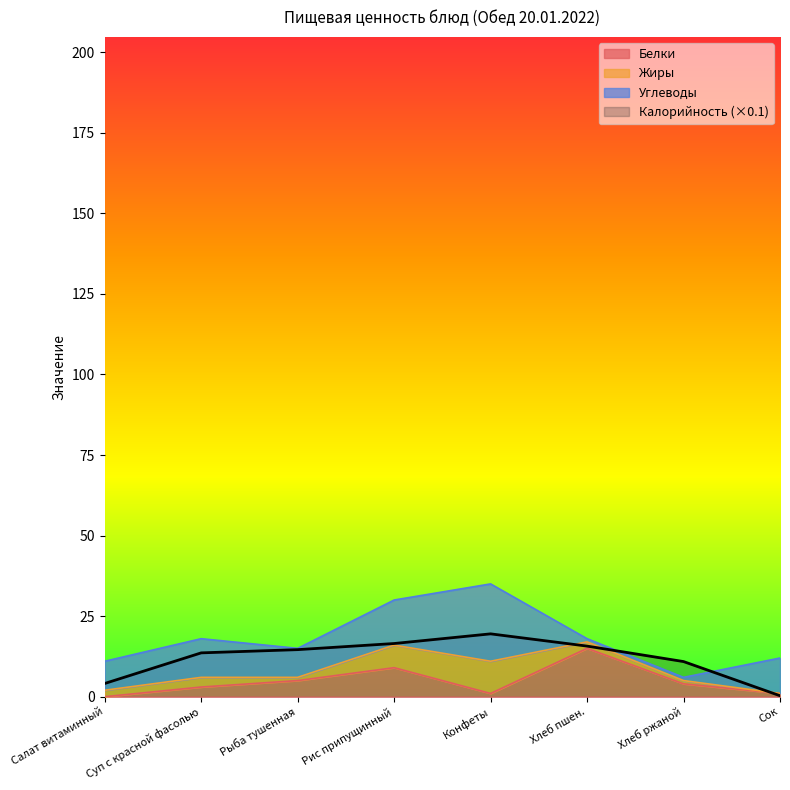

What is the approximate value of Белки at Хлеб пшен.?

15.0